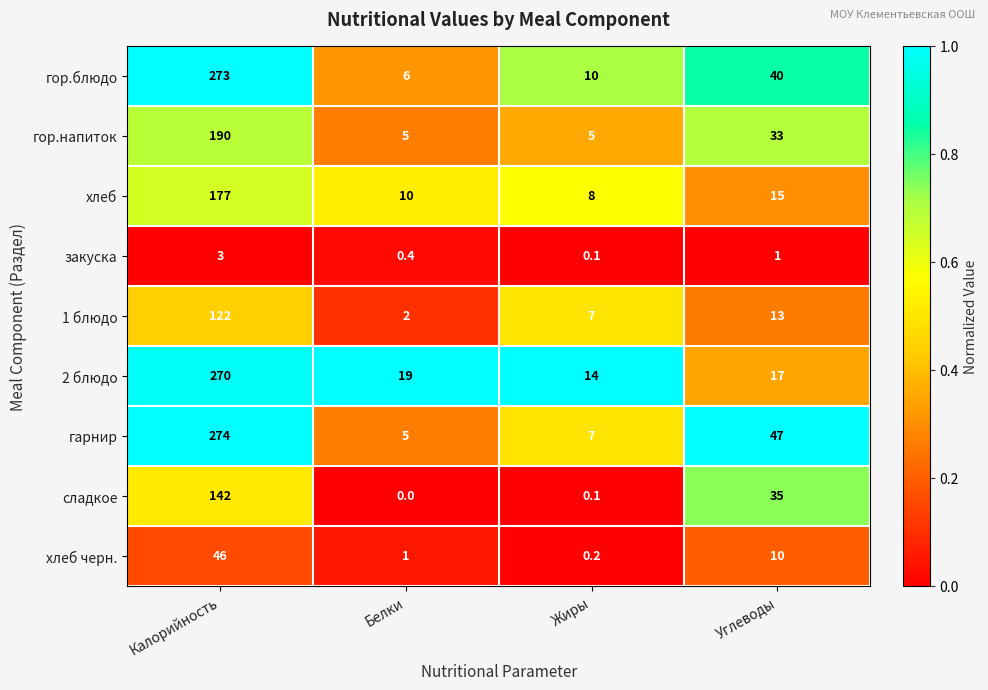

What value does the хлеб series have at Углеводы?

15.0